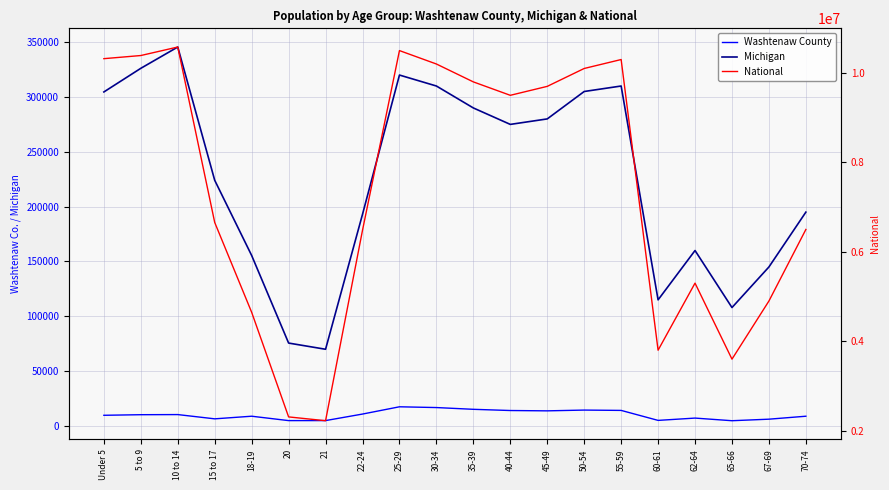

What is the maximum value shown in the chart?

10579862